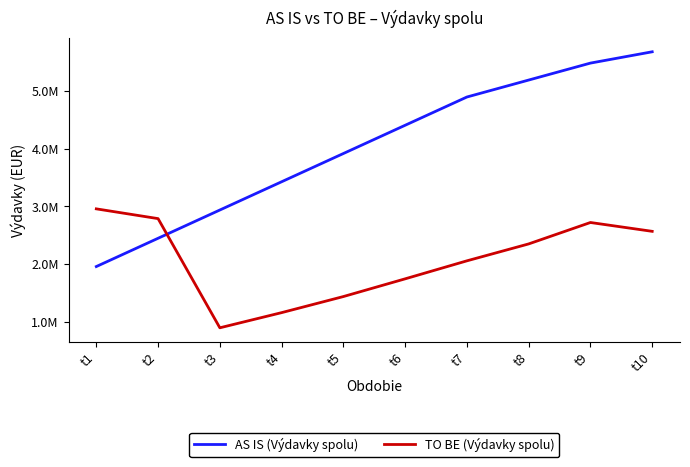

What is the spread (max minus min) of values at t7?

2837454.0